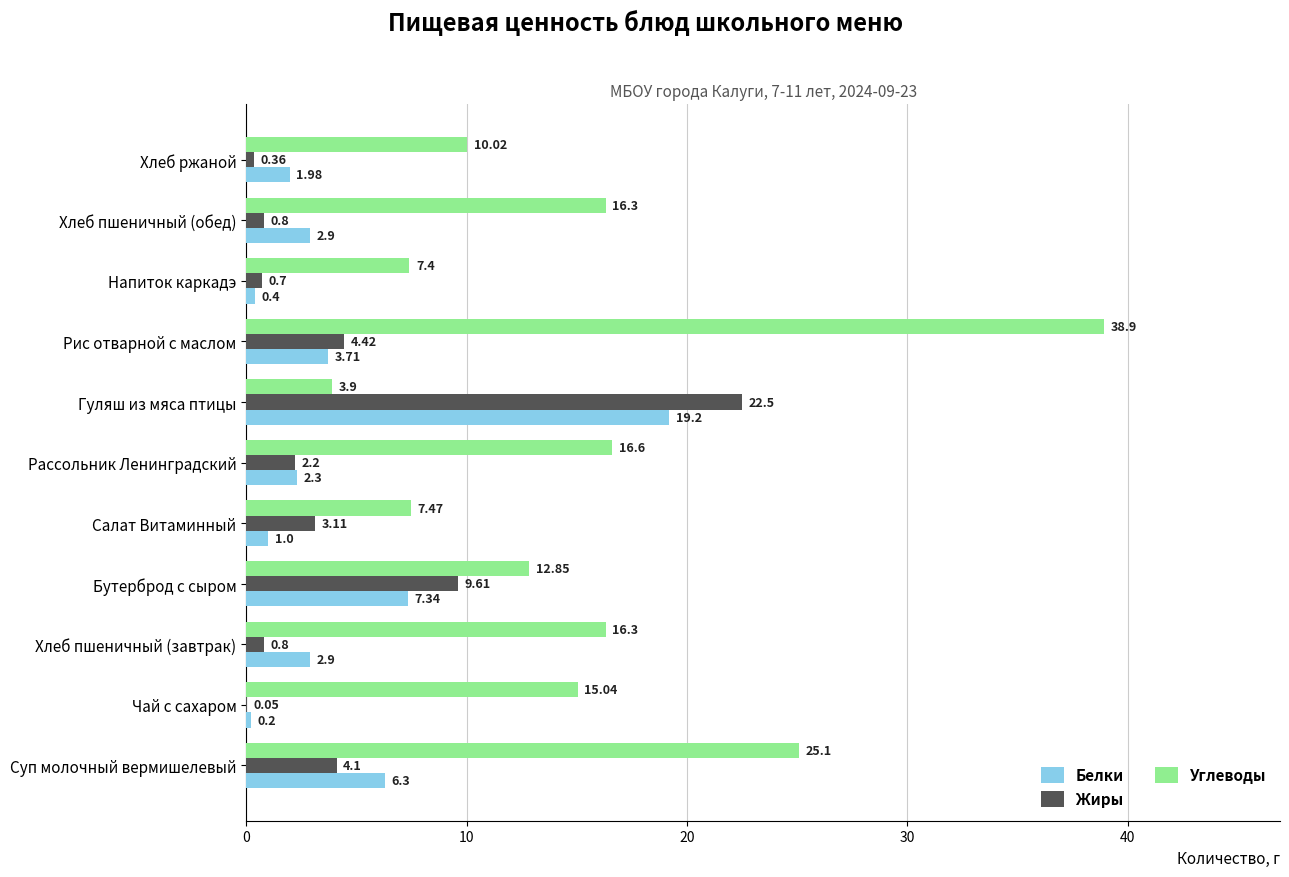

Which category has the highest value in the Белки series?

Гуляш из мяса птицы